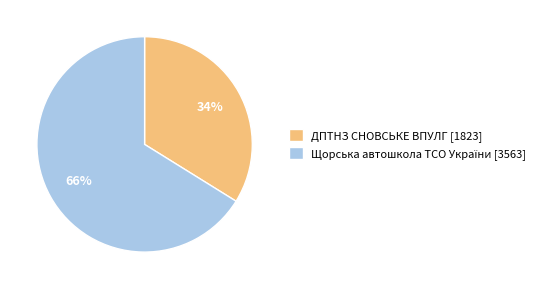

Which slice is the smallest?

ДПТНЗ СНОВСЬКЕ ВПУЛГ [1823]